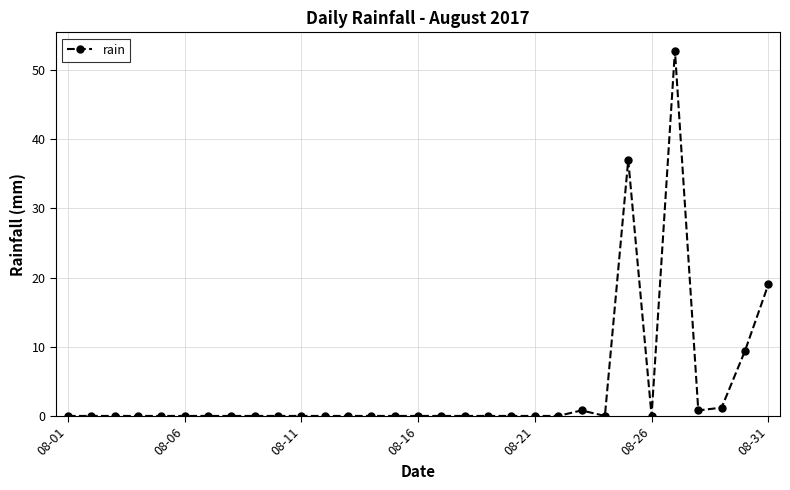

What is the value of the 31st point from the left?

19.0